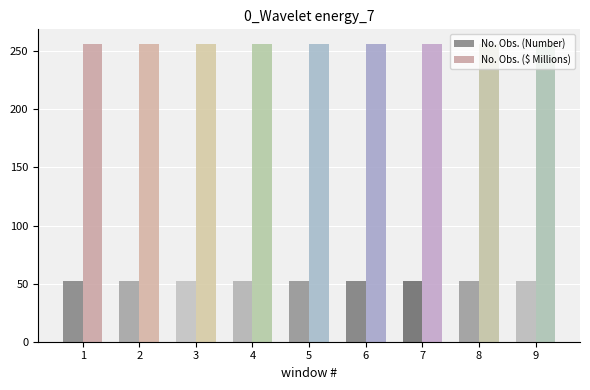

List the series in order of their overall mean, lowest first.

No. Obs. (Number), No. Obs. ($ Millions)